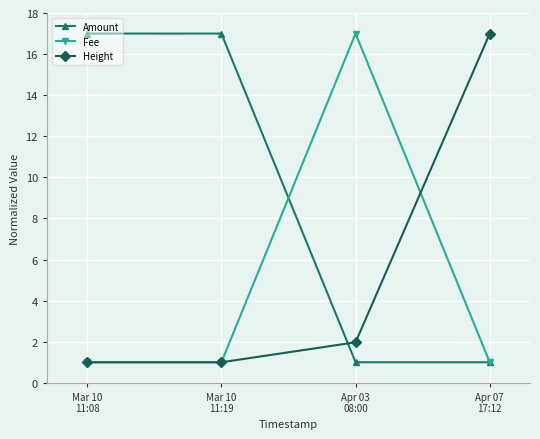

True or false: Height has a value of 2.0 at Apr 03
08:00.

True